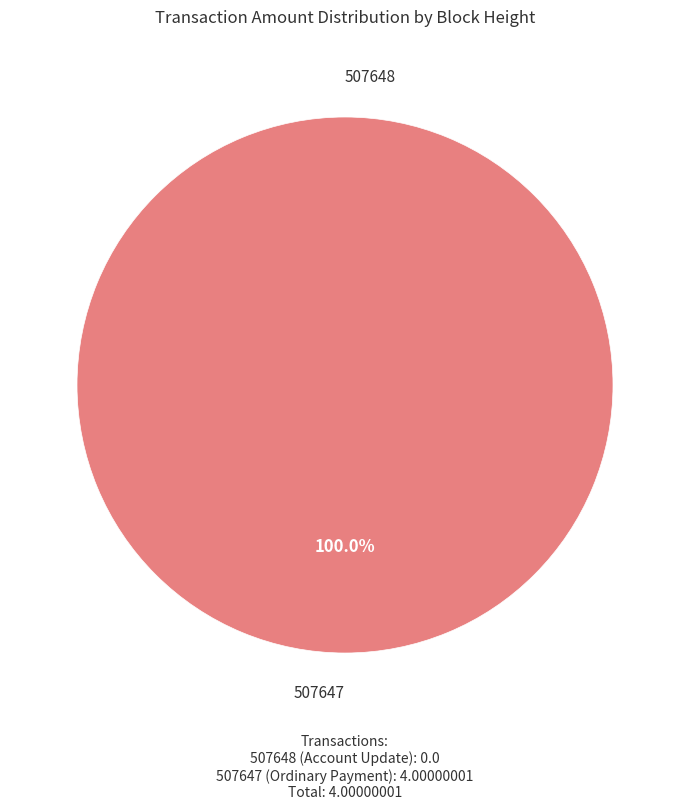

Between 507648 and 507647, which is larger?

507647